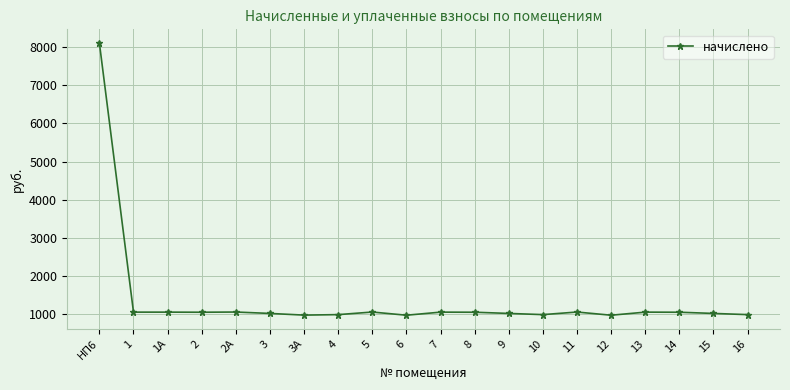

Is it true that the value at 3А is 311.2?

False